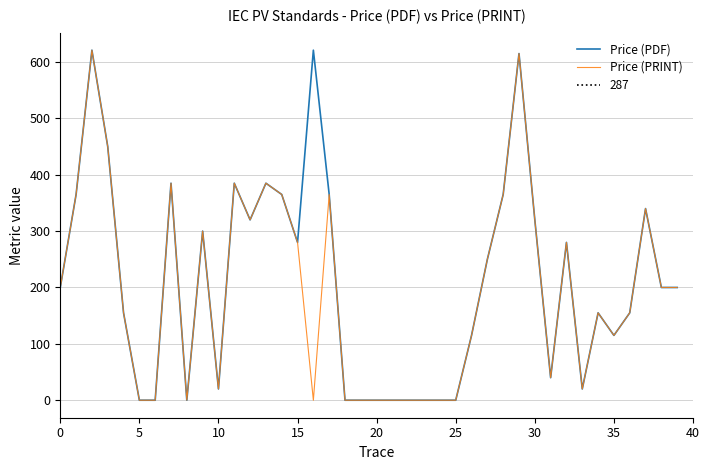

Is it true that Price (PDF) equals 20 at 10?

True